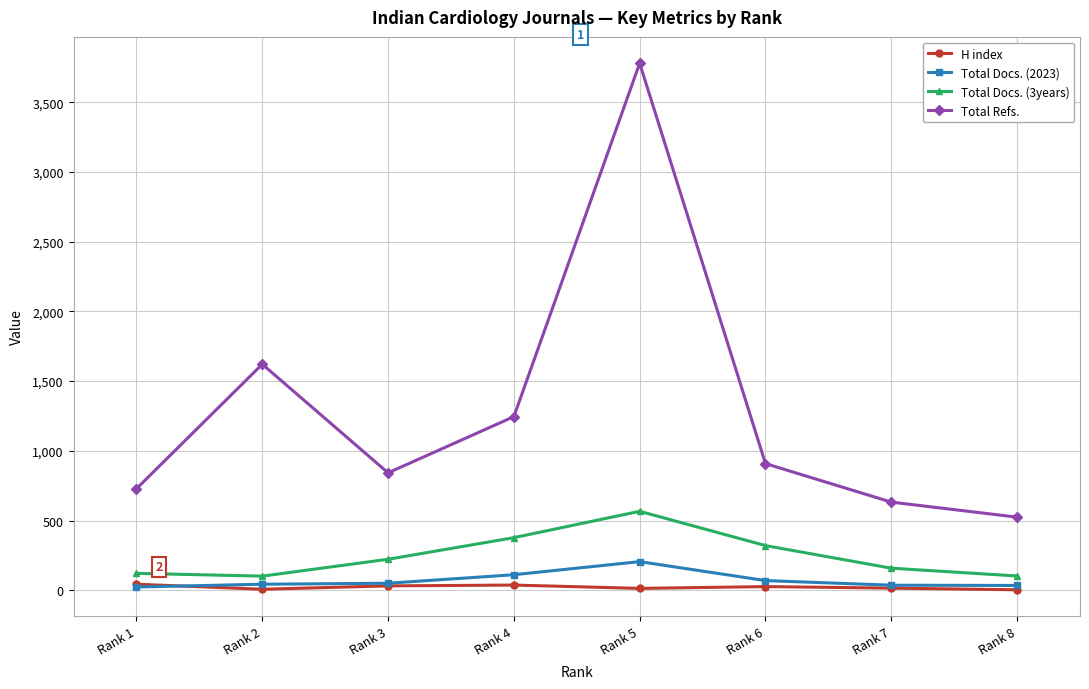

How many data points does each series have?

8